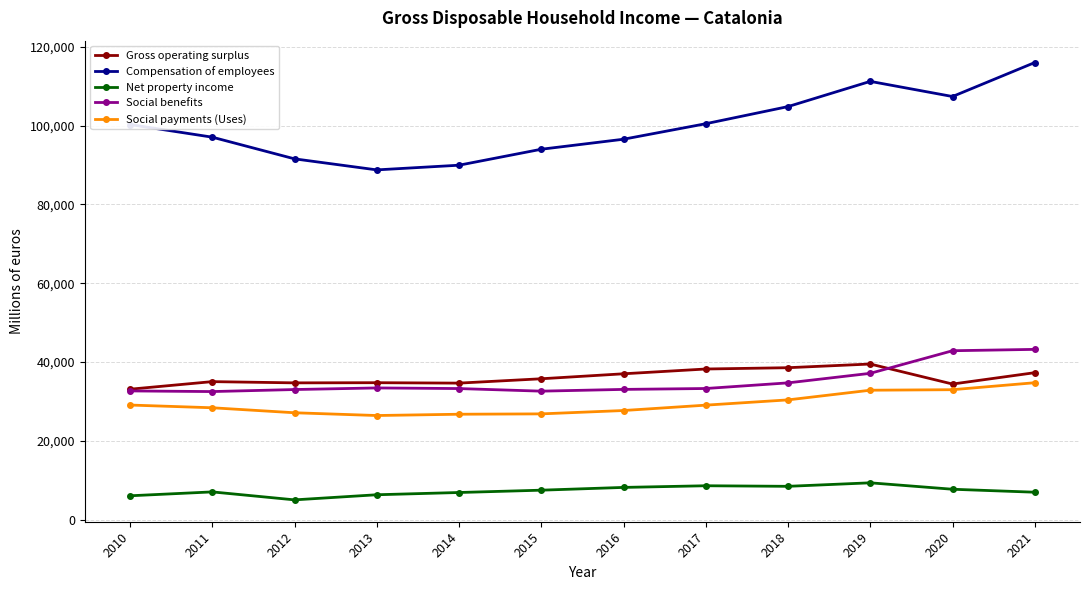

What is the difference between the maximum and minimum values in the Social benefits series?

10711